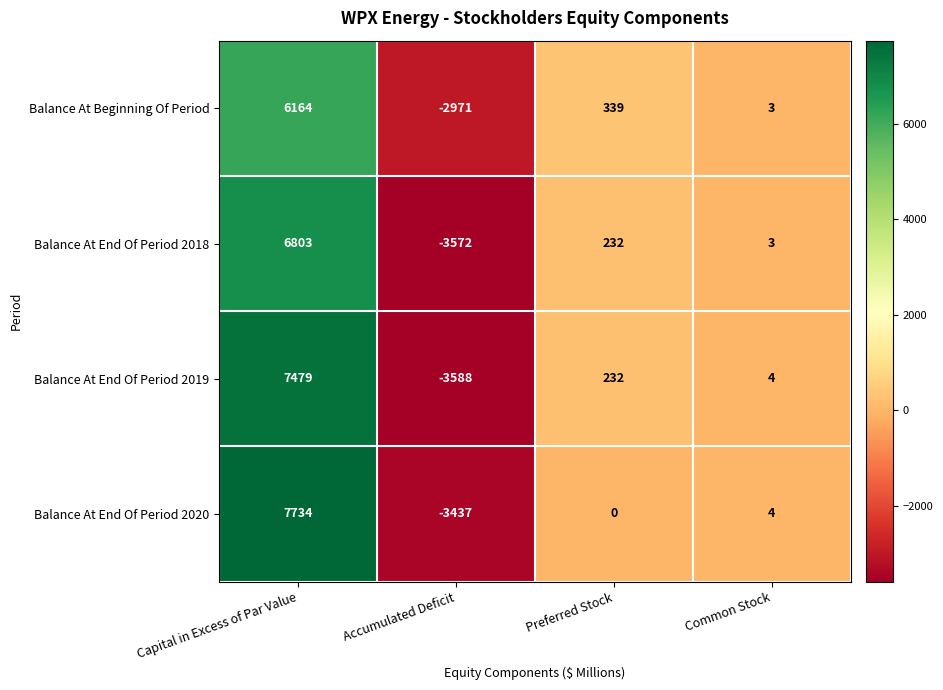

What is the difference between the Balance At End Of Period 2018 values at Accumulated Deficit and Capital in Excess of Par Value?

10375